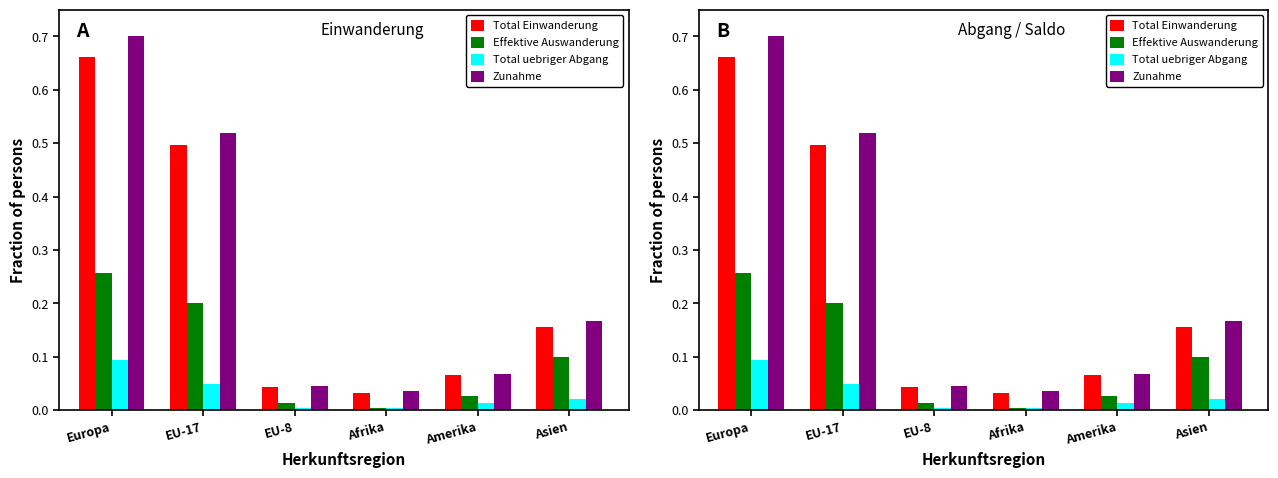

At which category is the sum across all series the highest?

Europa